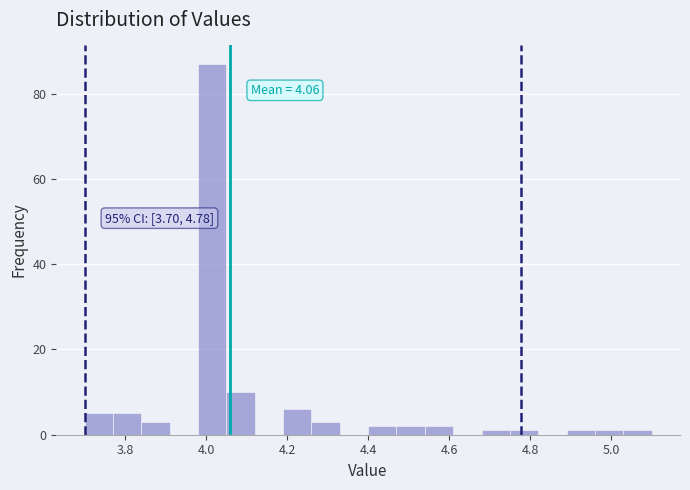

Around what value on the x-axis is the tallest bar? Give the approximate position of its centre, as read against the axis.

4.02